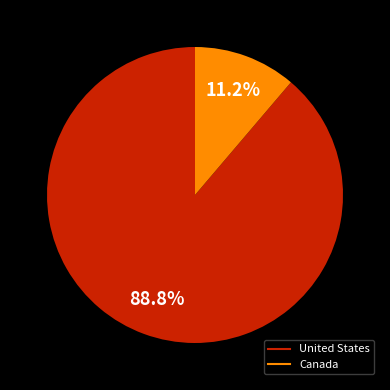

To the nearest percent, what portion does United States represent?

89%